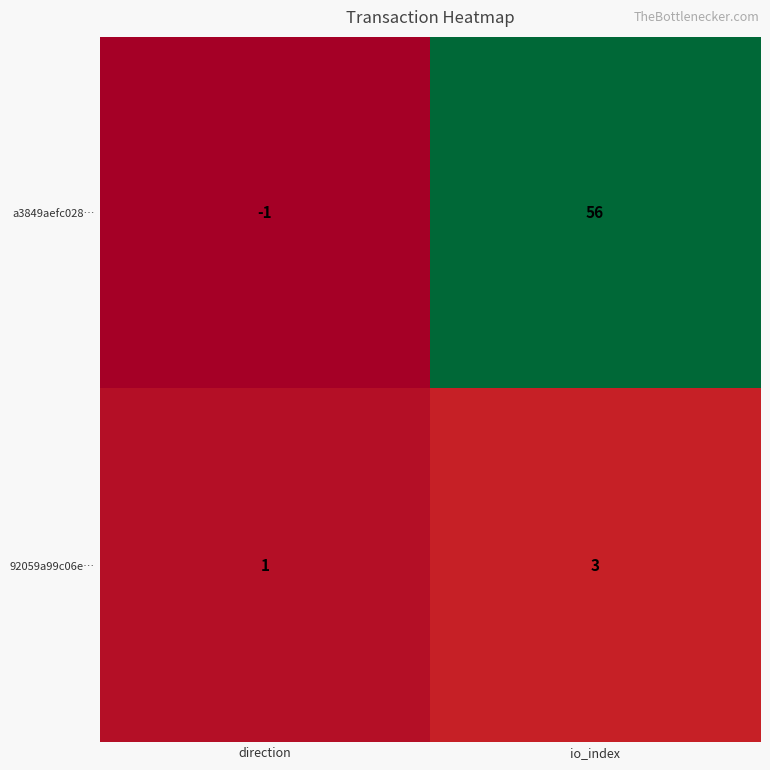

What is the maximum value shown in the chart?

56